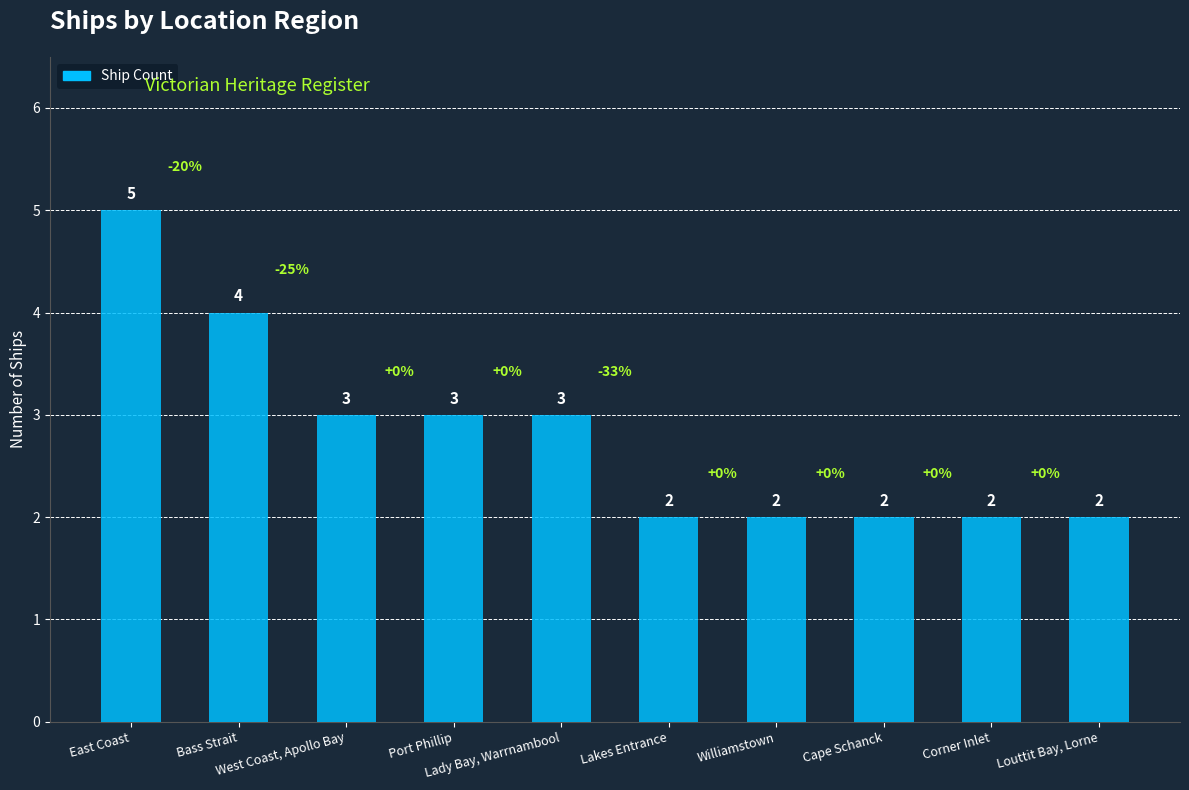

True or false: the data shows 5 at East Coast.

True